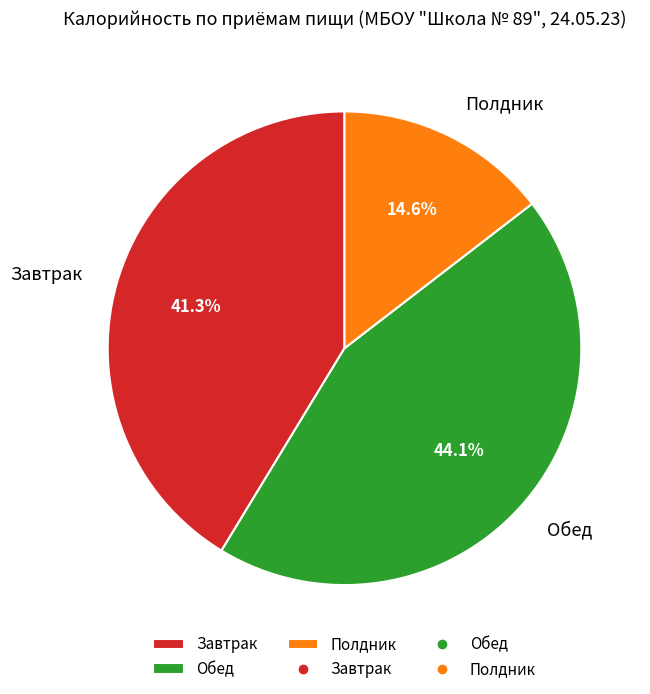

Rank the categories by value from highest to lowest.

Обед, Завтрак, Полдник